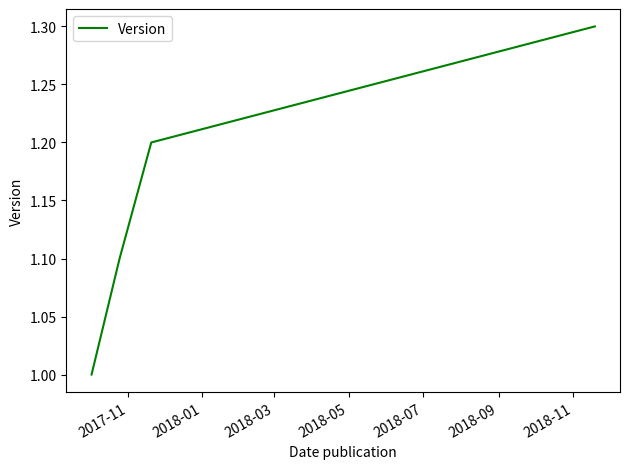

True or false: there are more than 2 points higher than both neighbors.

False